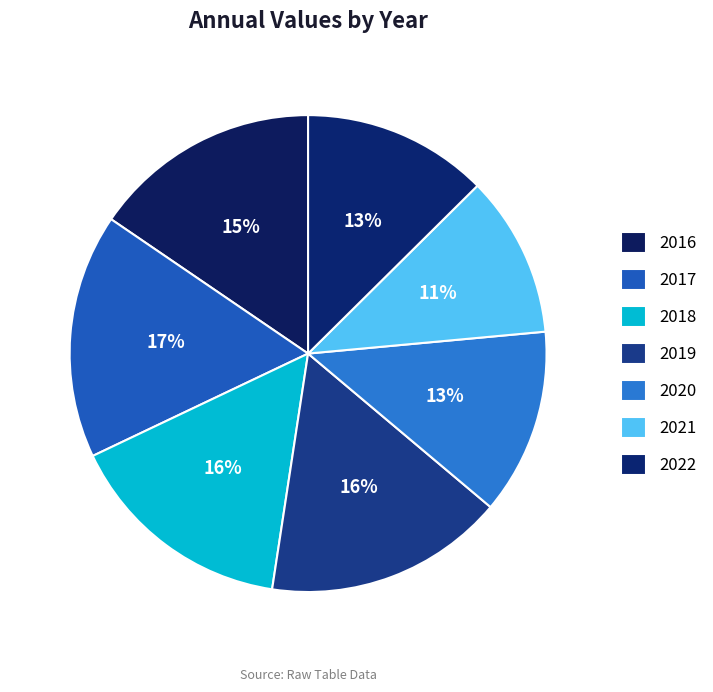

Is there a majority slice in this chart?

No